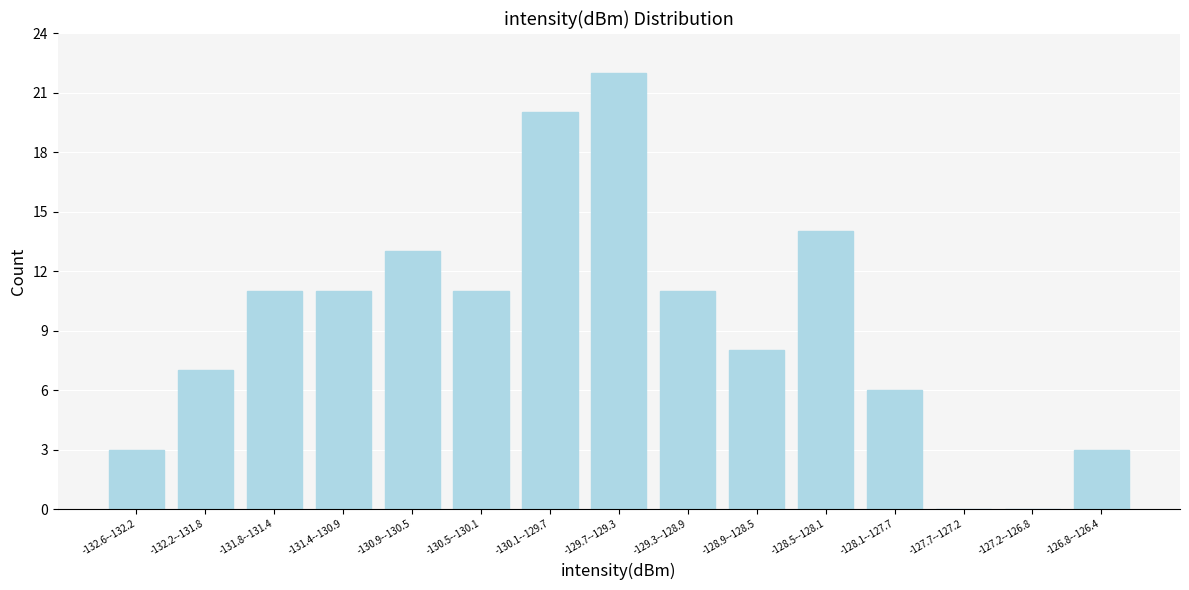

Reading right to left, list all the values displayed in this chart.

-126.8--126.4=3	-127.2--126.8=0	-127.7--127.2=0	-128.1--127.7=6	-128.5--128.1=14	-128.9--128.5=8	-129.3--128.9=11	-129.7--129.3=22	-130.1--129.7=20	-130.5--130.1=11	-130.9--130.5=13	-131.4--130.9=11	-131.8--131.4=11	-132.2--131.8=7	-132.6--132.2=3